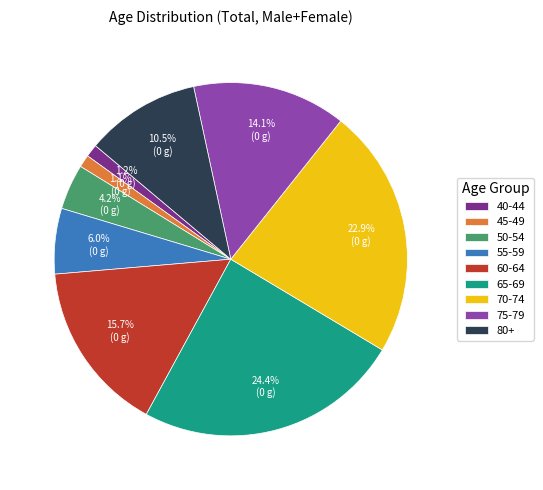

Is it true that 65-69 is 24% of the pie?

True